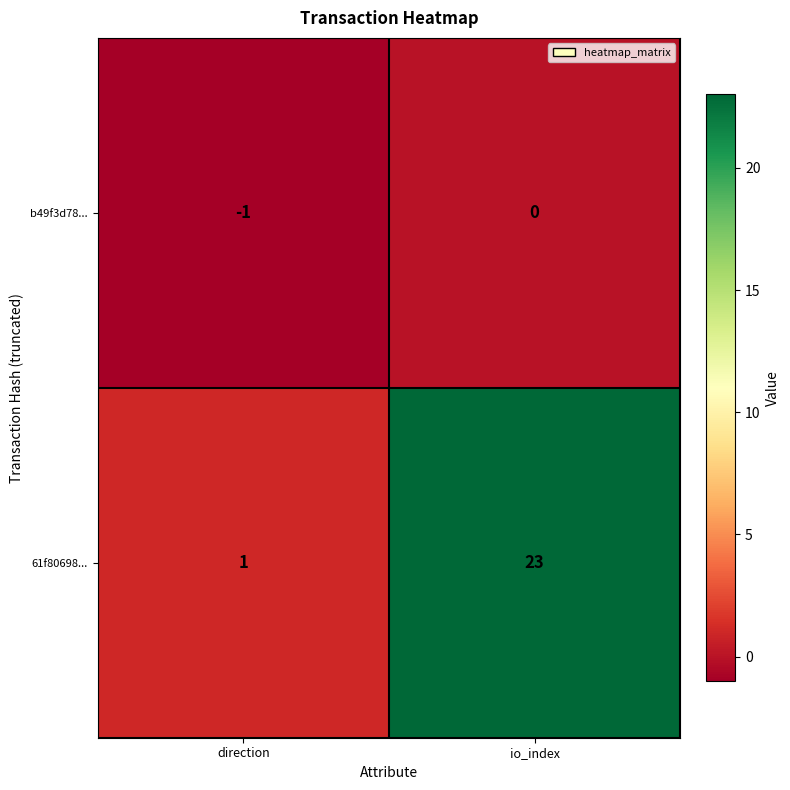

The value of b49f3d78... at direction is -1. True or false?

True